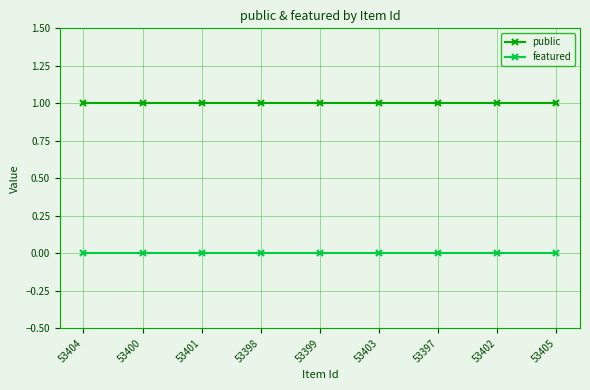

True or false: public has a value of 1 at 53405.

True